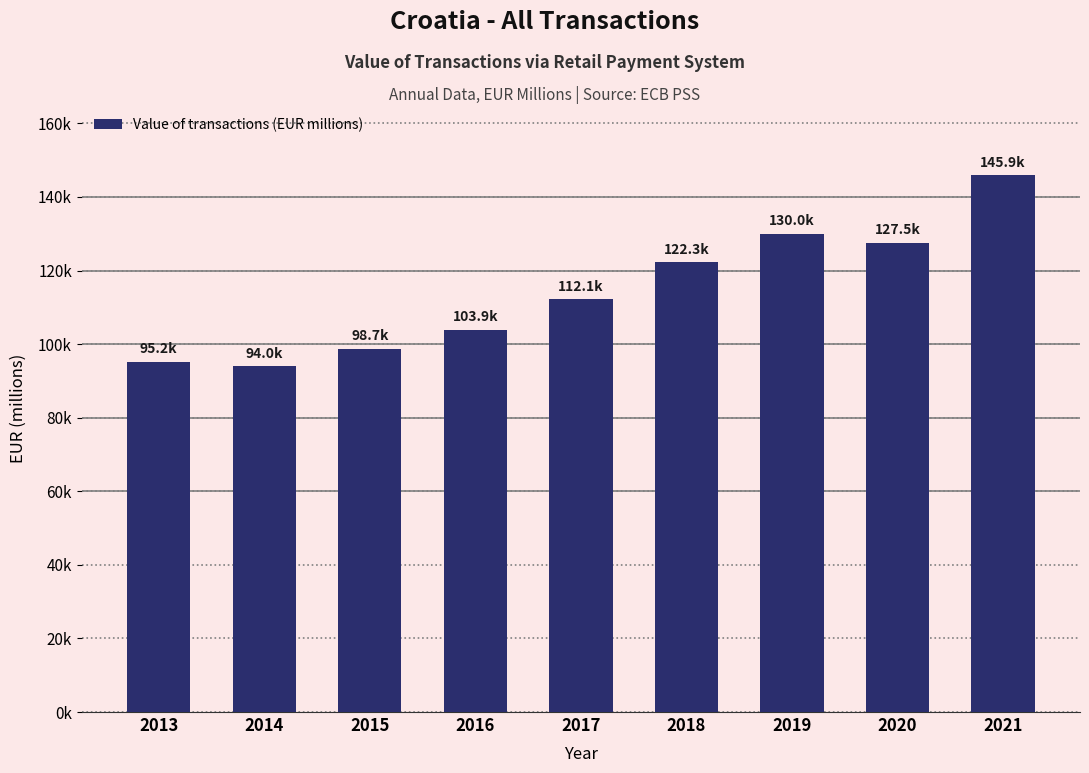

What is the sum of the values at 2021 and 2019?

275906.9